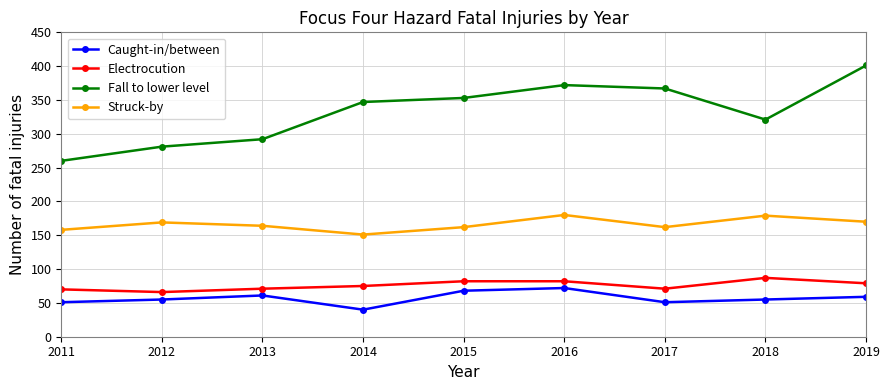

What is the average value of the Fall to lower level series?

333